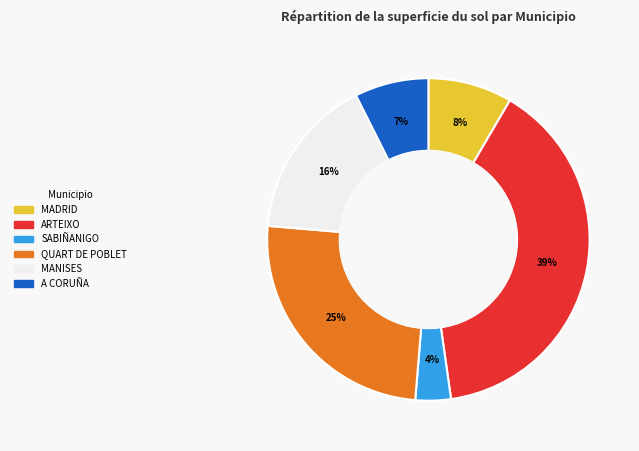

To the nearest percent, what portion does ARTEIXO represent?

39%